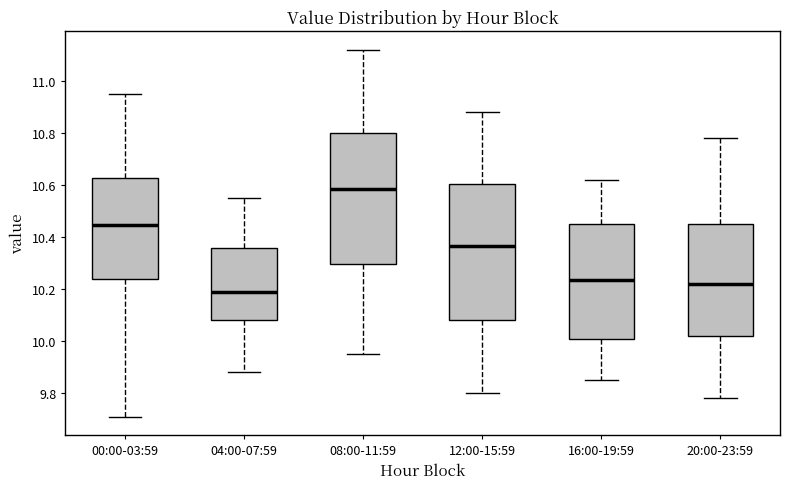

Which box has the lowest median line?

04:00-07:59